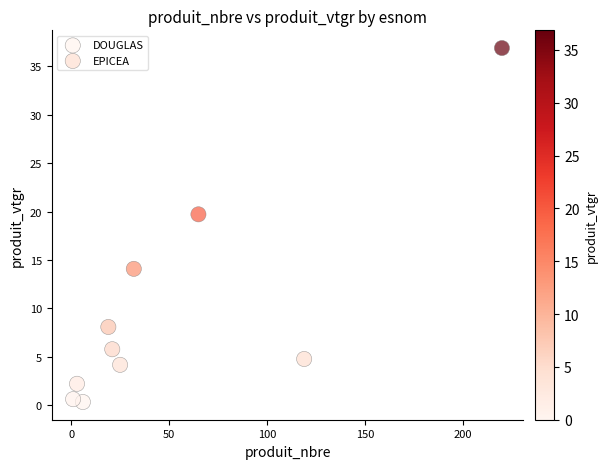

Which series has the widest spread of Y values?

EPICEA